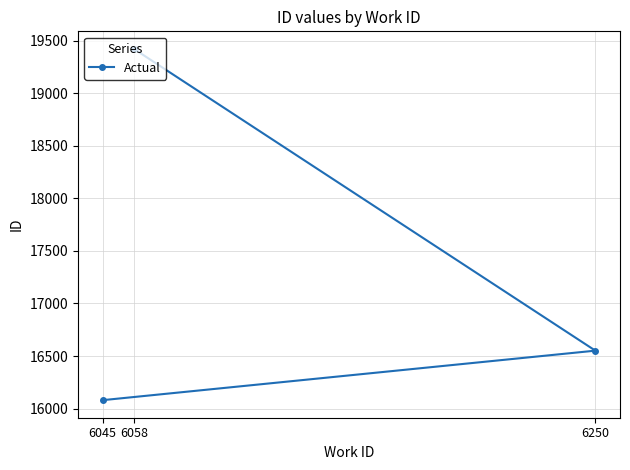

Where does the data first go above 16551?

6058